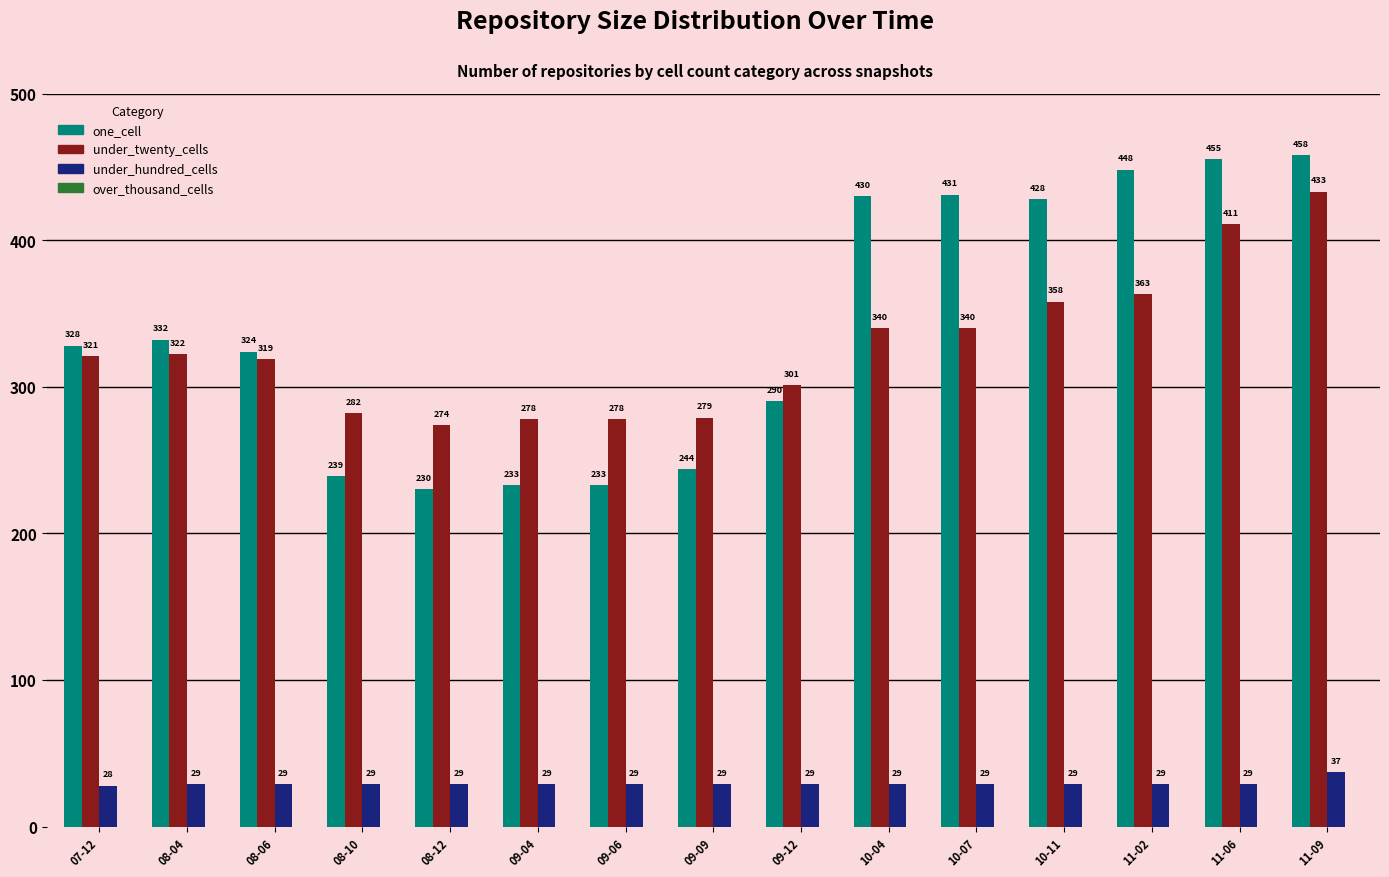

At 08-10, list the series in order from smallest to largest.

under_hundred_cells, one_cell, under_twenty_cells